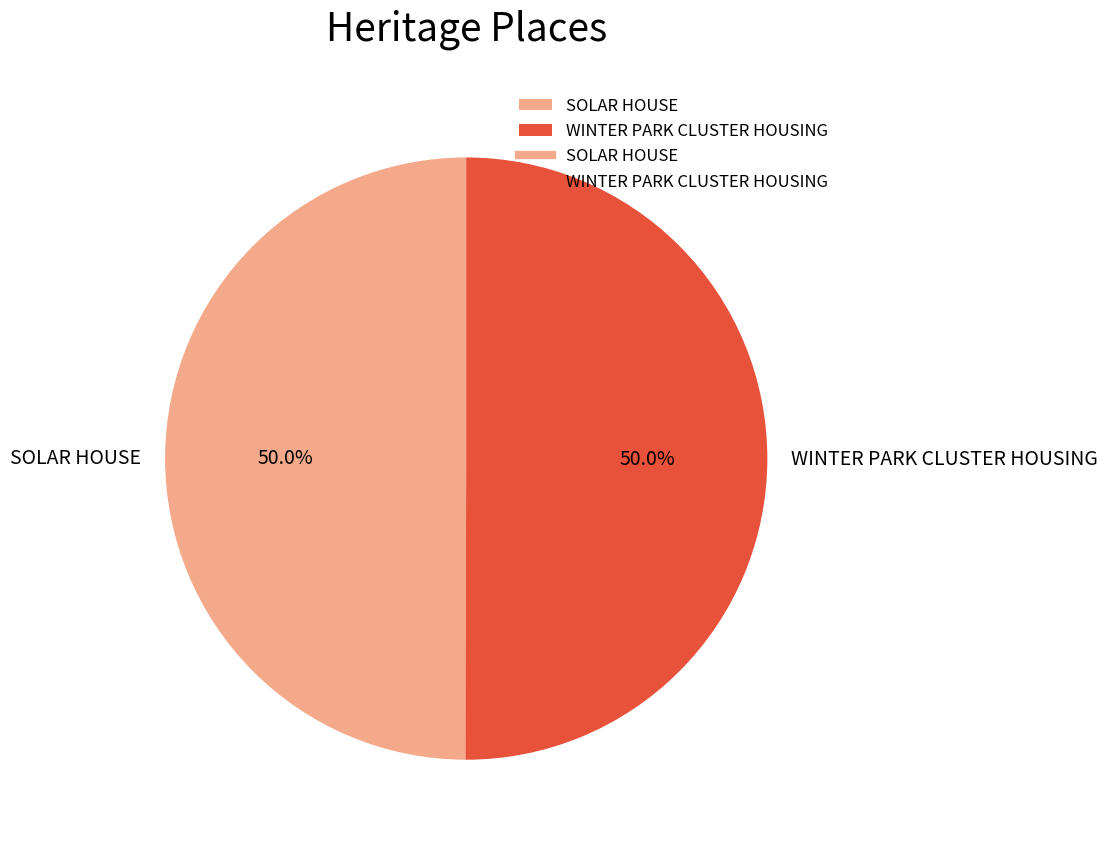

What is the ratio of the value at SOLAR HOUSE to the value at WINTER PARK CLUSTER HOUSING?

1.0